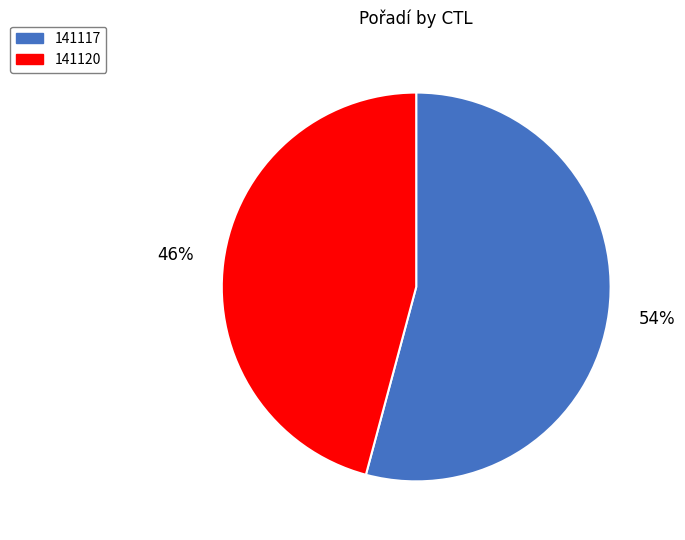

To the nearest percent, what is the average slice percentage?

50%